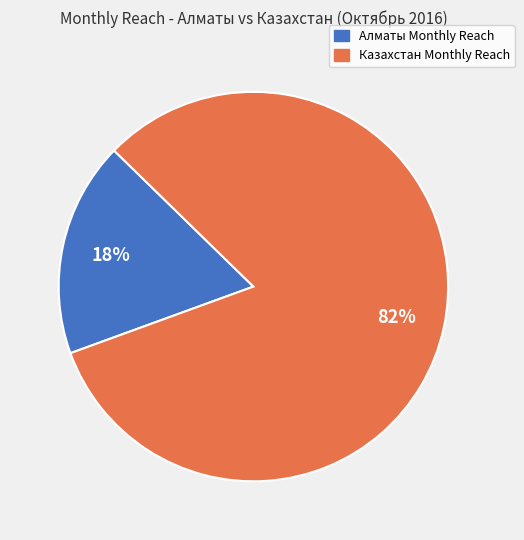

Approximately how many times larger is the value at Казахстан Monthly Reach compared to Алматы Monthly Reach?

4.6